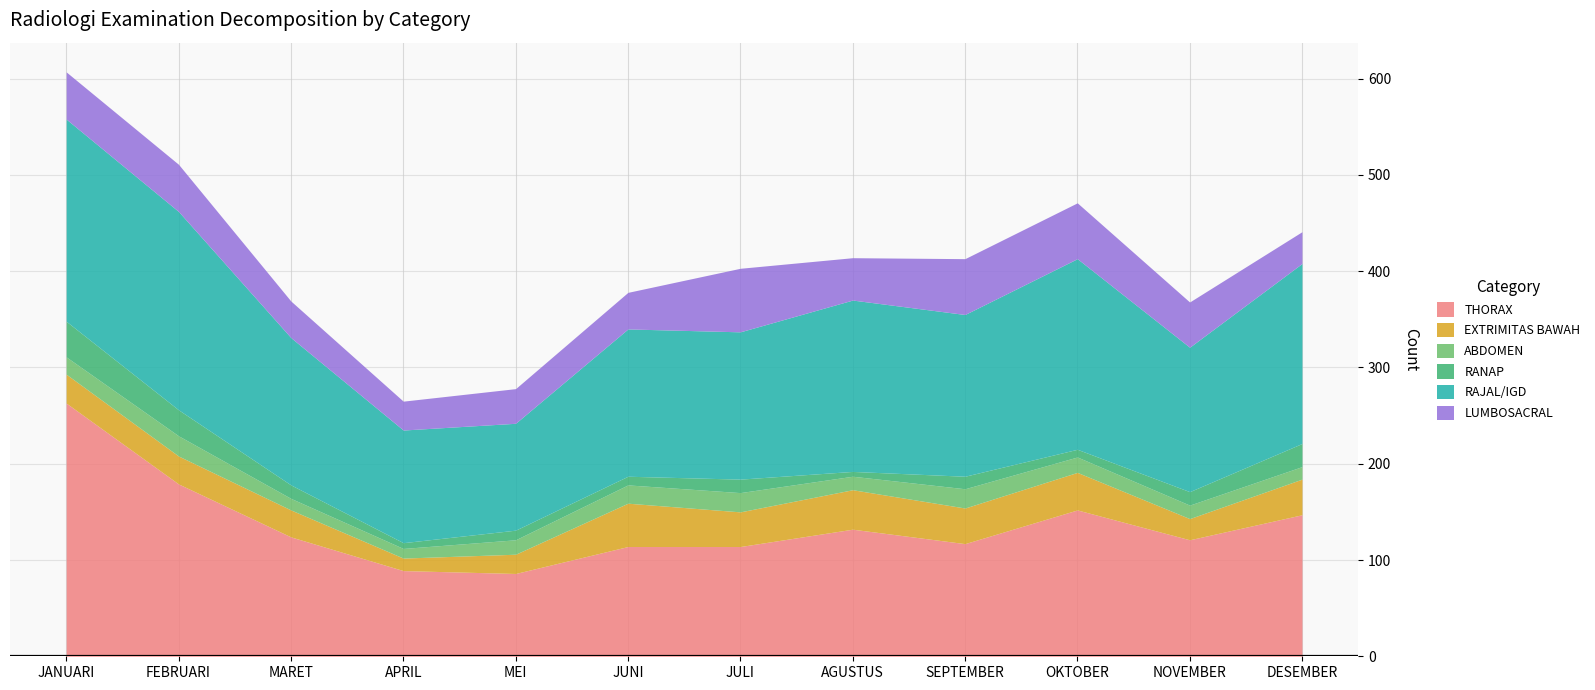

What is the approximate value of EXTRIMITAS BAWAH at FEBRUARI?

29